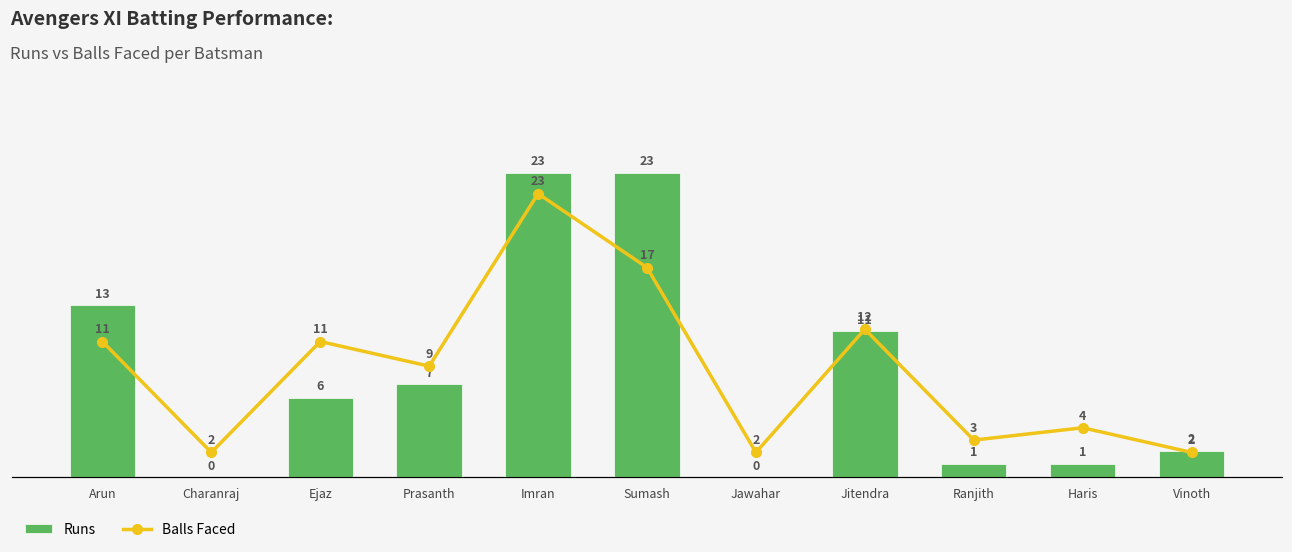

What are all the series names shown in the legend?

Runs, Balls Faced